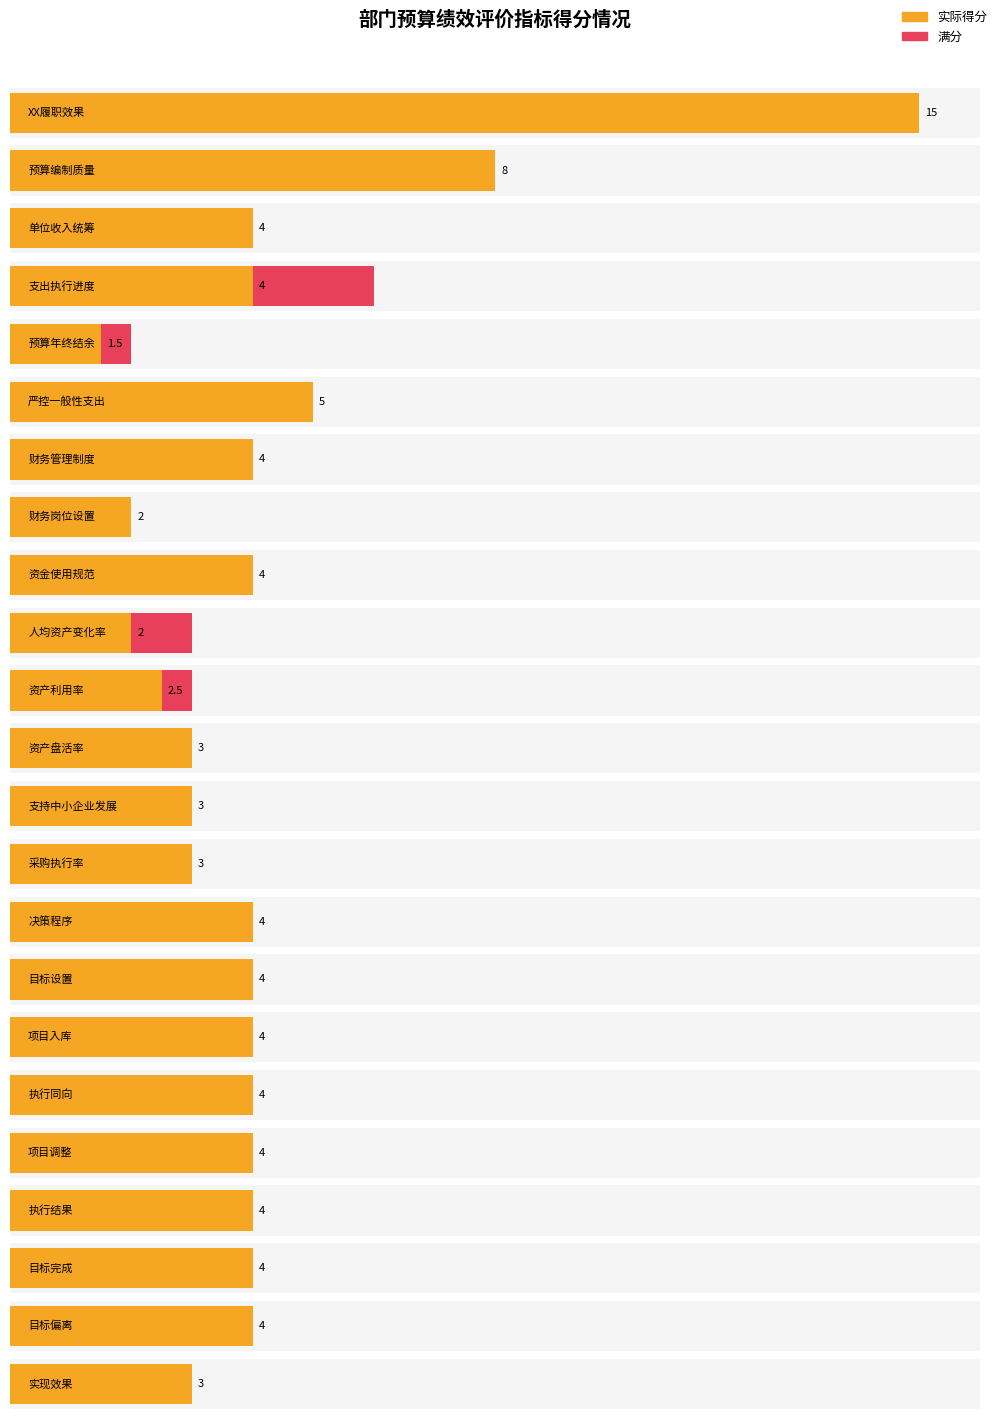

Approximately how many times larger is the value at 目标偏离 compared to 支出执行进度?

1.0